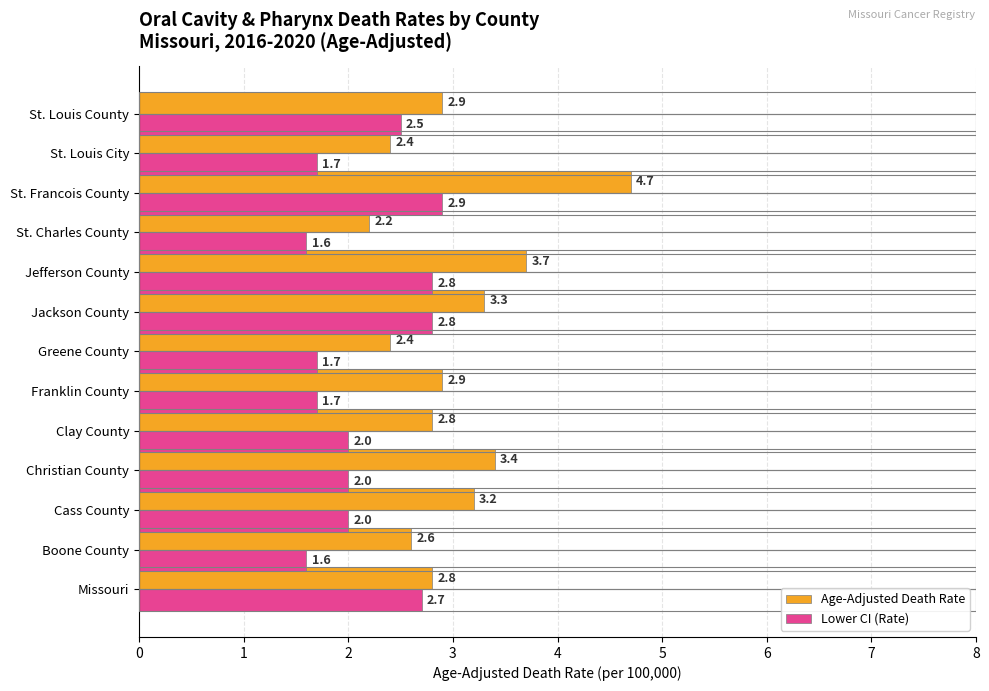

List the series in order of their overall mean, lowest first.

Lower CI (Rate), Age-Adjusted Death Rate